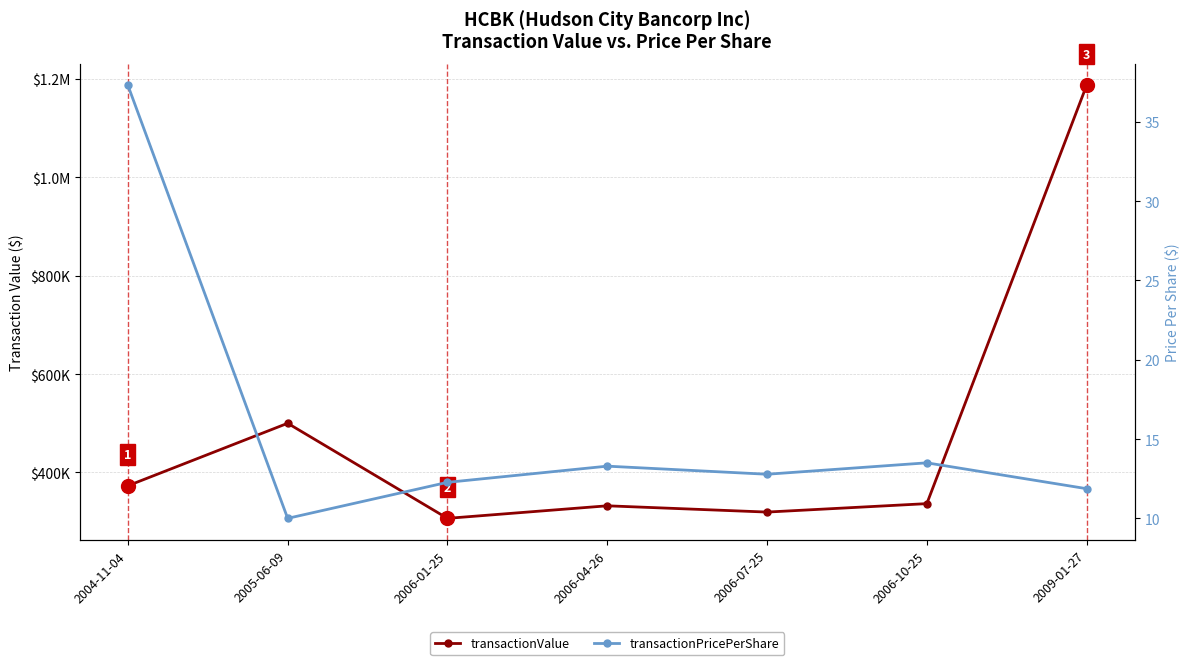

What is the label of the 6th point from the left?

2006-10-25